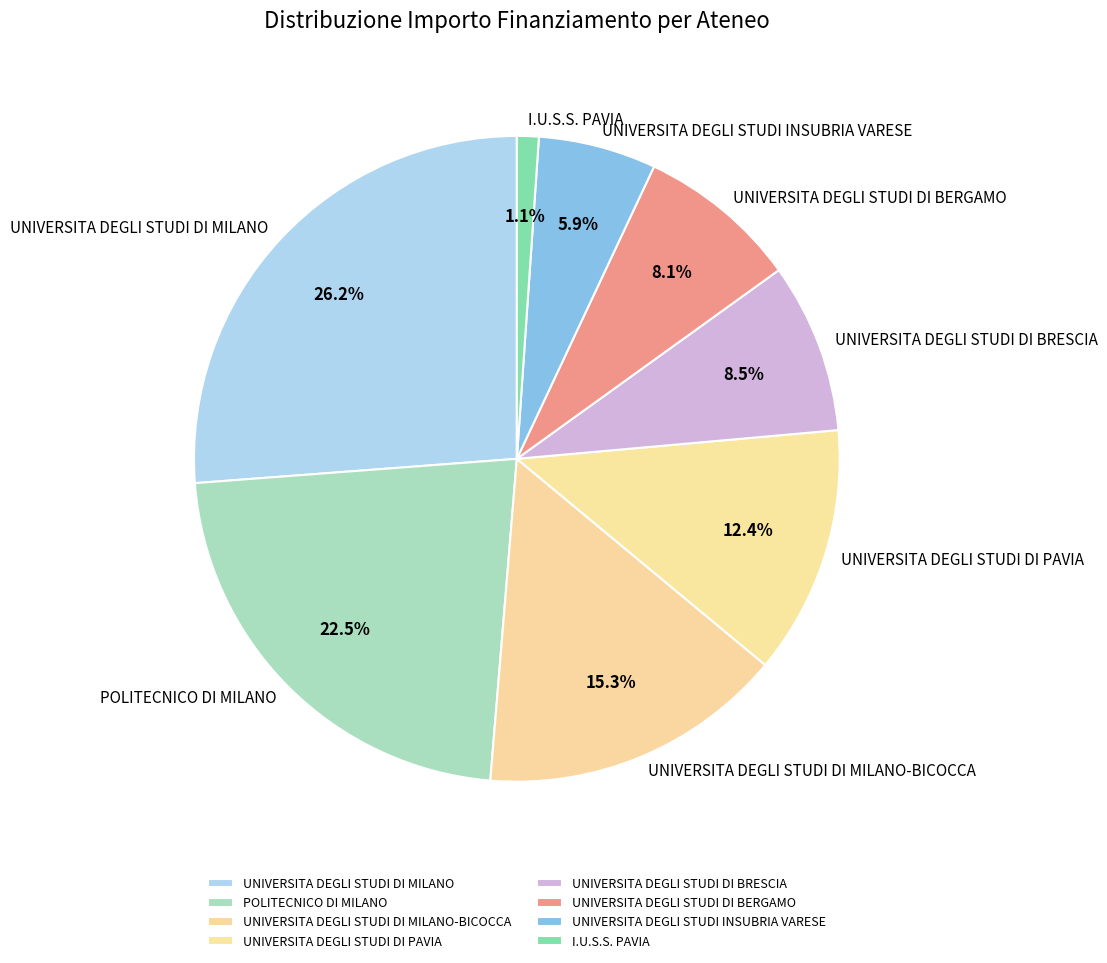

To the nearest percent, what is the difference between the largest and smallest slice percentages?

25%